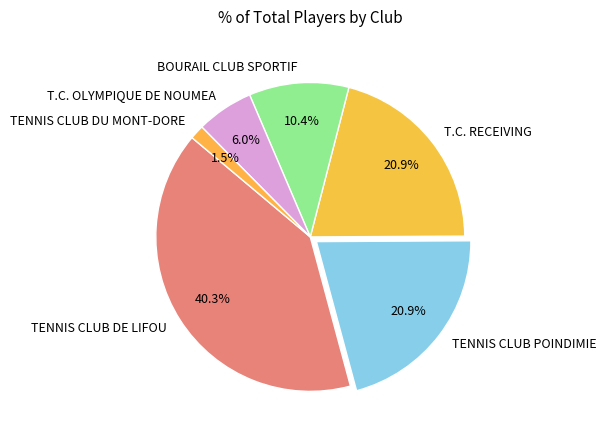

To the nearest percent, what is the combined percentage of TENNIS CLUB POINDIMIE and T.C. OLYMPIQUE DE NOUMEA?

27%